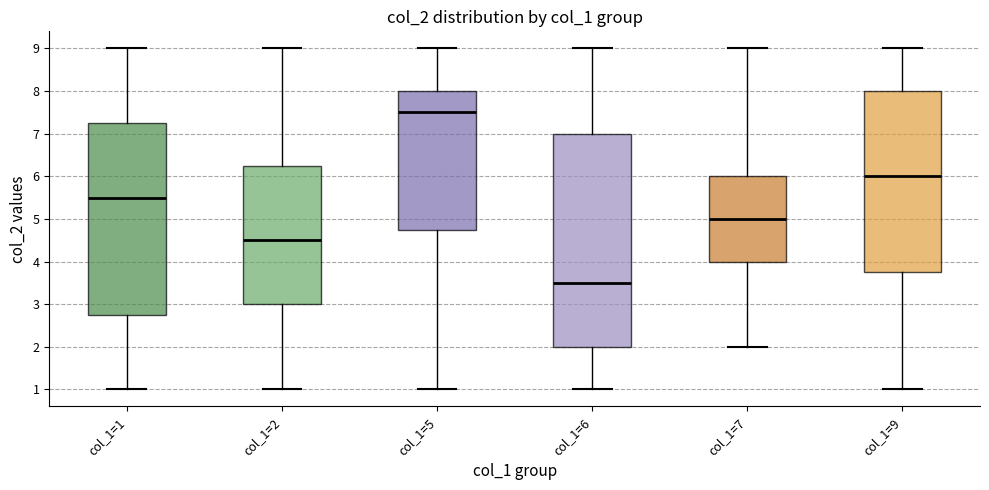

Reading left to right, transcribe this box plot: for each box, give where its median line is, the range the box spans, and where its two whiskers end, as read against the y-axis. The values are not printed on the chart, so give them approximately, as read against the axis.

col_1=1: median 5.5, box 2.8 to 7.3, whiskers 1.0 to 9.0
col_1=2: median 4.5, box 3.0 to 6.3, whiskers 1.0 to 9.0
col_1=5: median 7.5, box 4.8 to 8.0, whiskers 1.0 to 9.0
col_1=6: median 3.5, box 2.0 to 7.0, whiskers 1.0 to 9.0
col_1=7: median 5.0, box 4.0 to 6.0, whiskers 2.0 to 9.0
col_1=9: median 6.0, box 3.8 to 8.0, whiskers 1.0 to 9.0